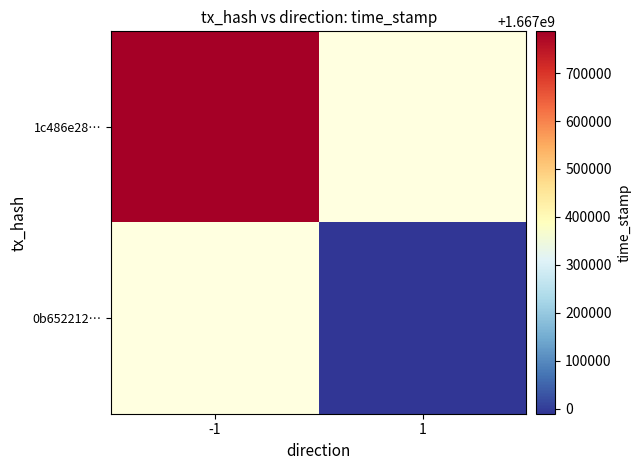

What value does the 1c486e28… series have at -1?

1667787017.0